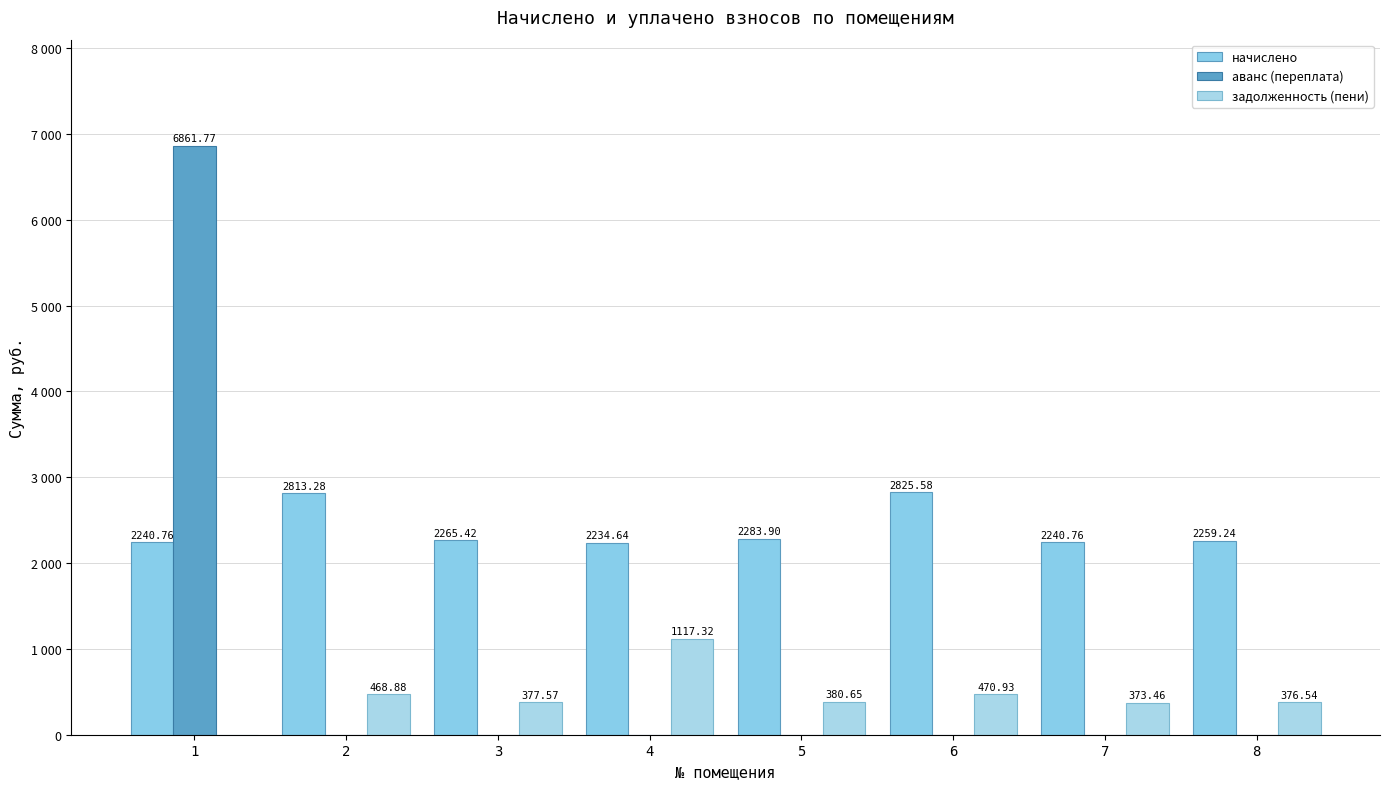

List the series in order of their overall mean, lowest first.

задолженность (пени), аванс (переплата), начислено